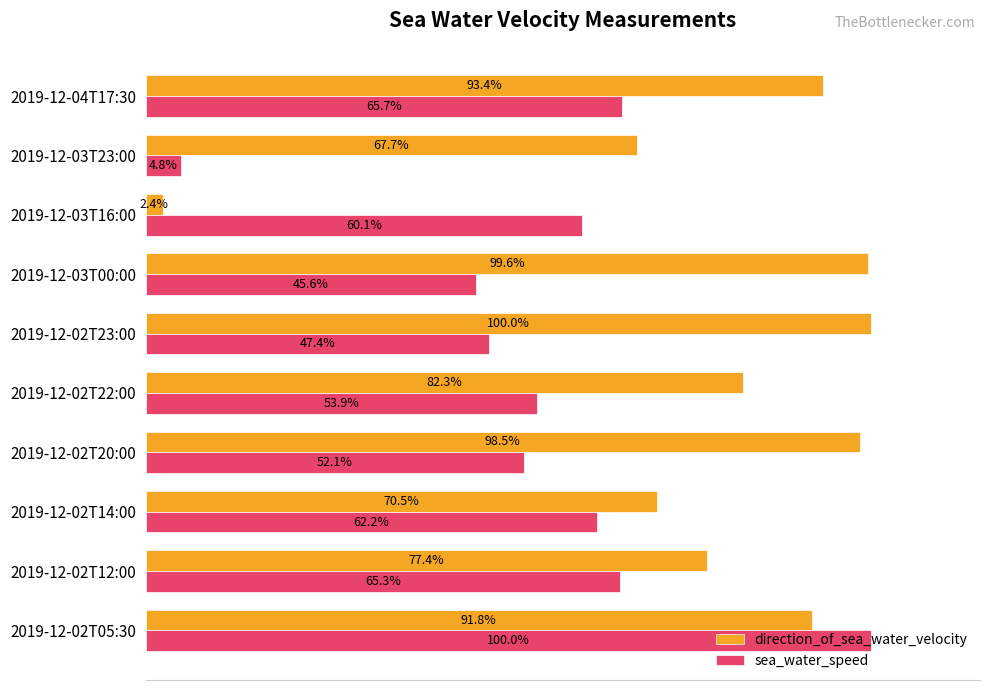

At which label is direction_of_sea_water_velocity closest to 51?

2019-12-03T23:00